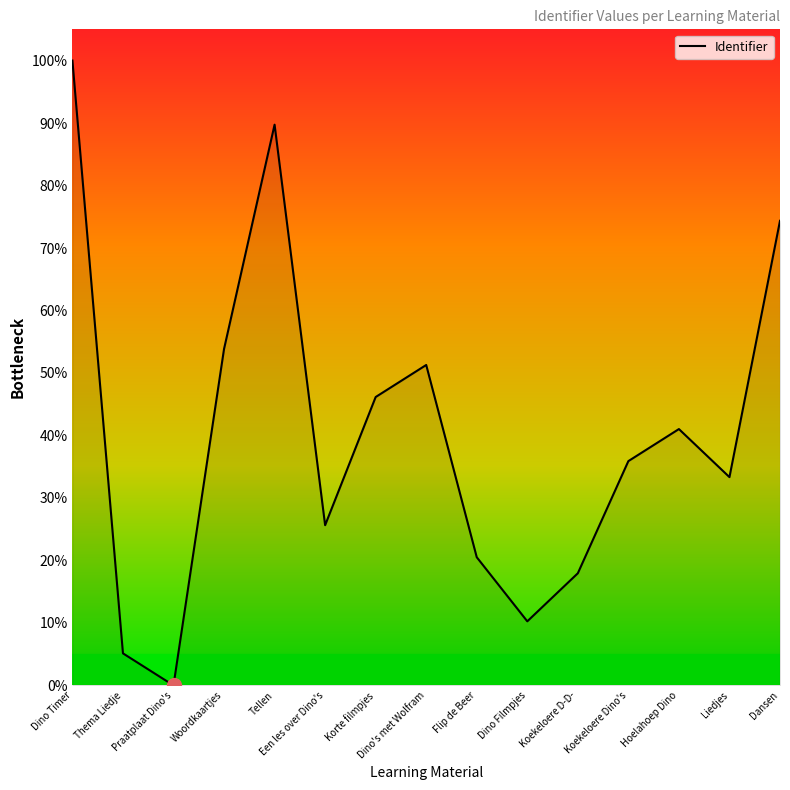

Which label corresponds to the smallest value in the chart?

Praatplaat Dino's